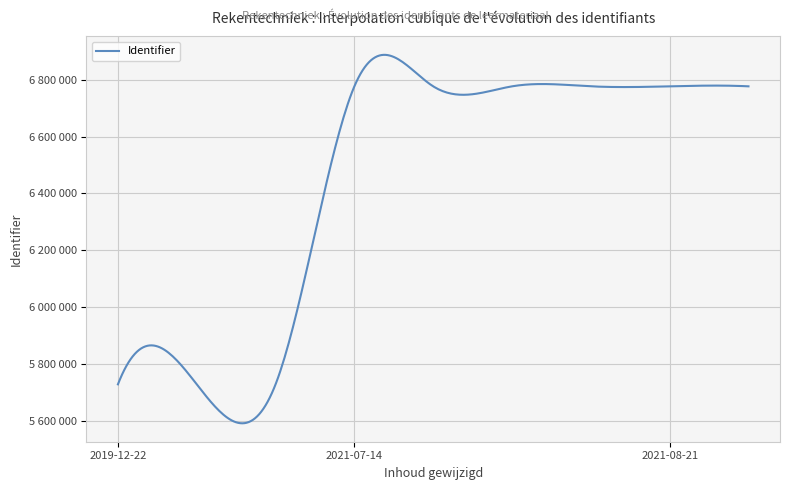

True or false: the data has more than 0 interior local peaks.

True